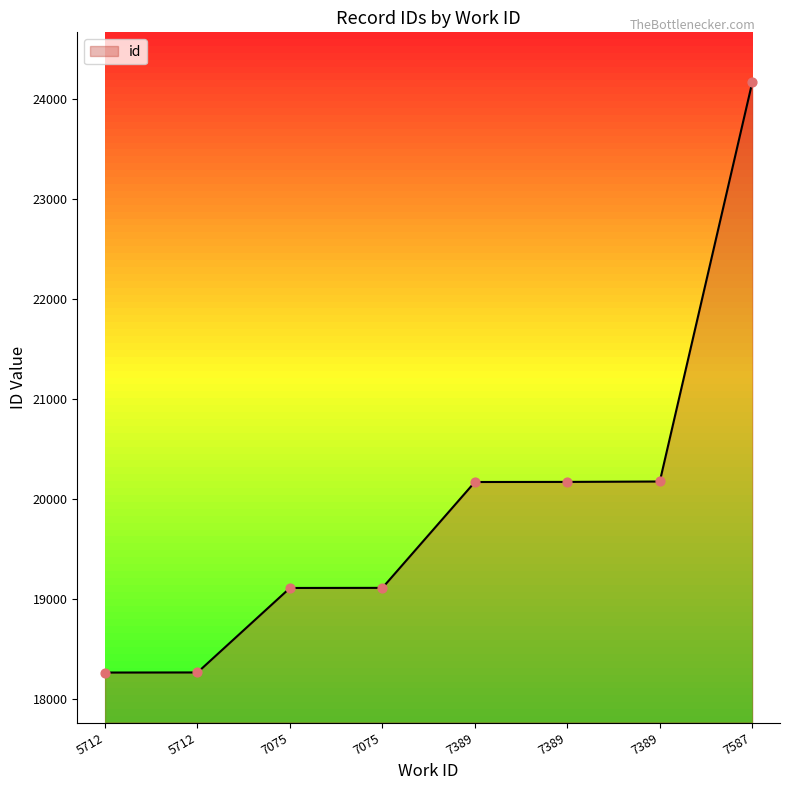

What is the ratio of the value at 7075 to the value at 7389?

0.9